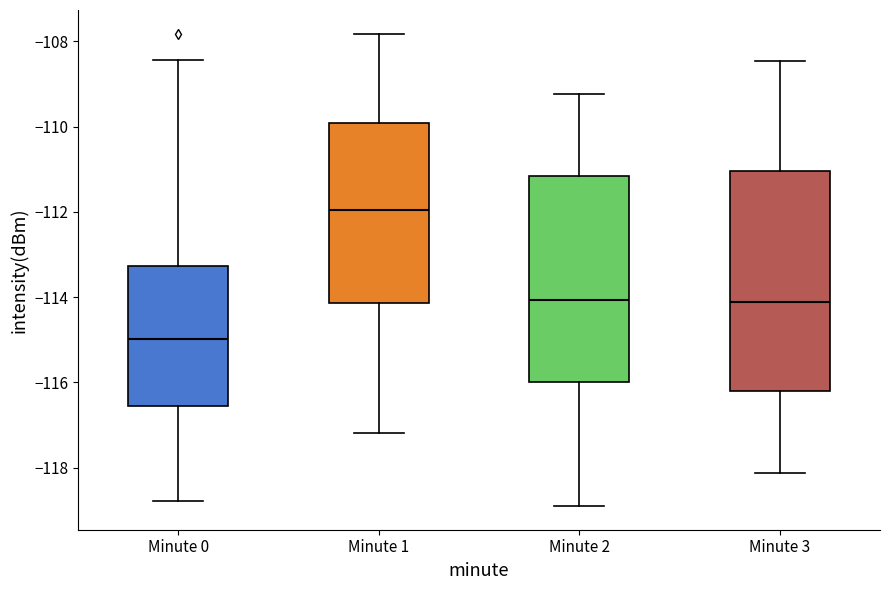

Where does the upper whisker of the box for Minute 2 end on the y-axis? The values are not printed on the chart, so give them approximately, as read against the axis.

-109.2